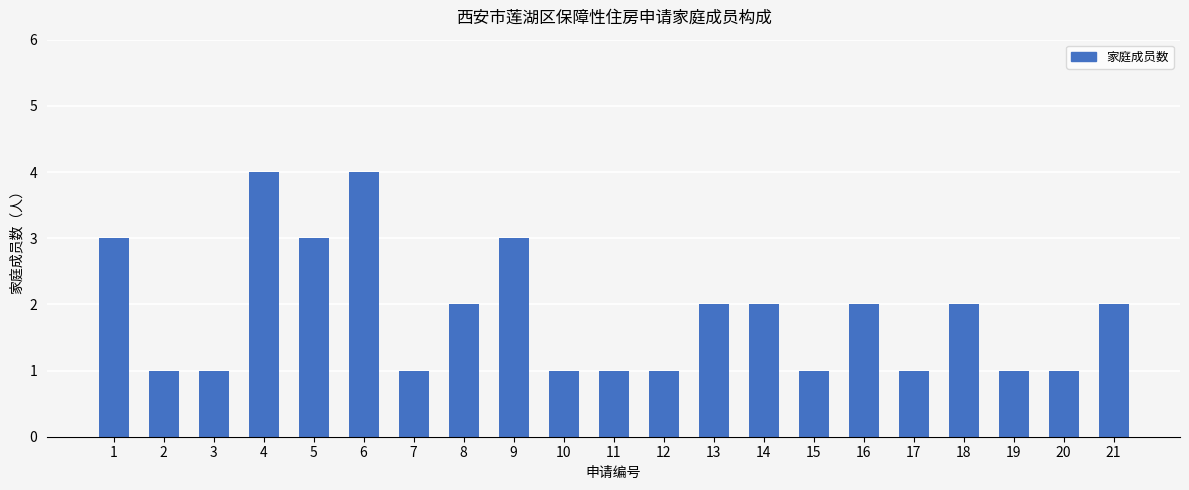

The chart shows a value of 5 at 9. True or false?

False